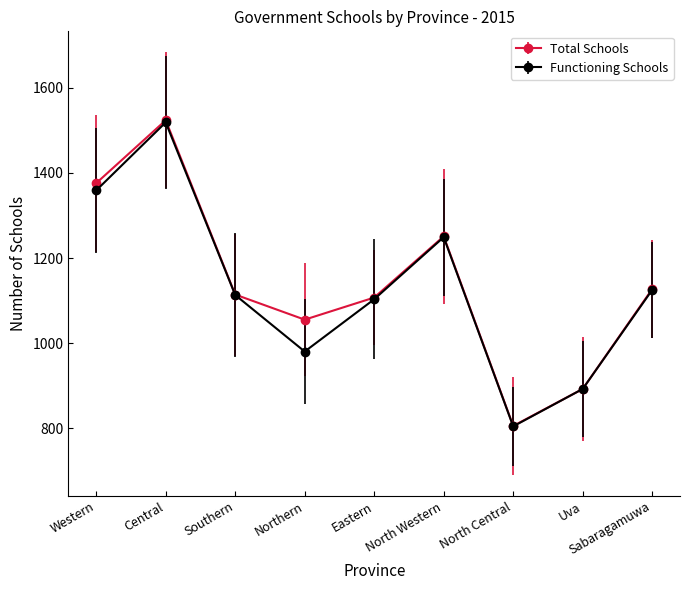

Count the number of data series in this chart.

2